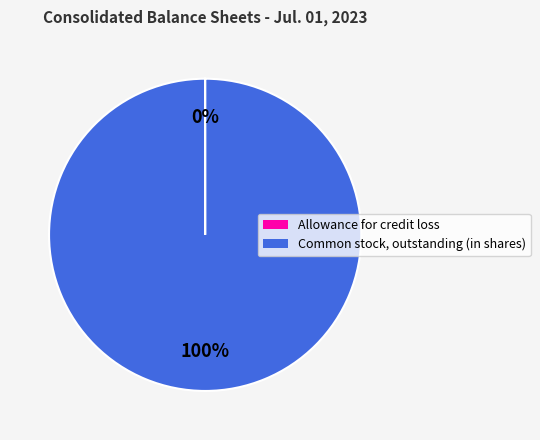

True or false: Common stock, outstanding (in shares) accounts for 100% of the total.

True